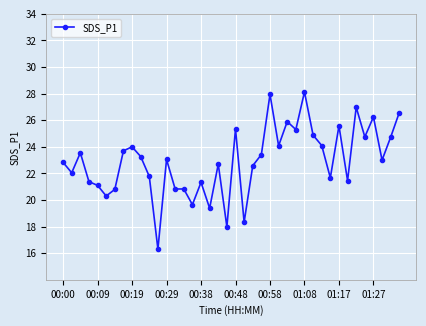

What is the sum of all values?

917.8